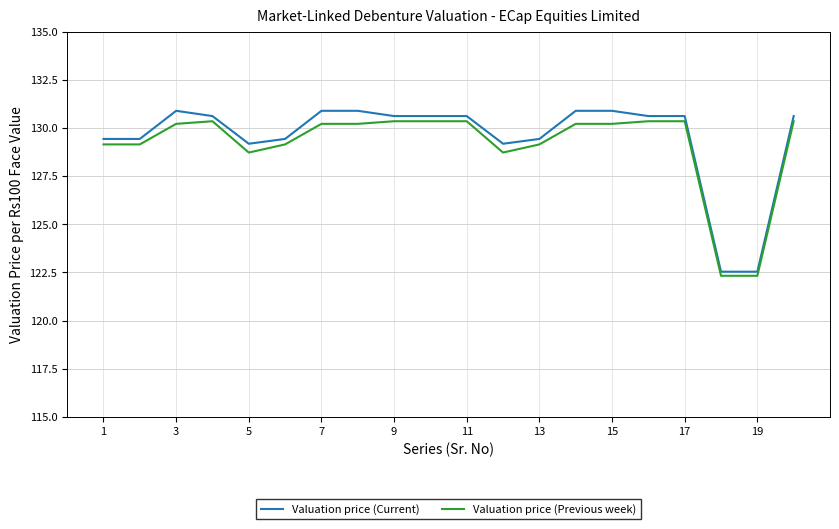

True or false: Valuation price (Current) and Valuation price (Previous week) cross at least once.

False